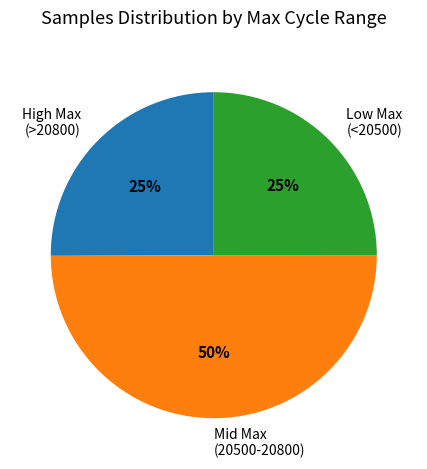

What is the largest slice in the pie chart?

Mid Max (20500-20800)